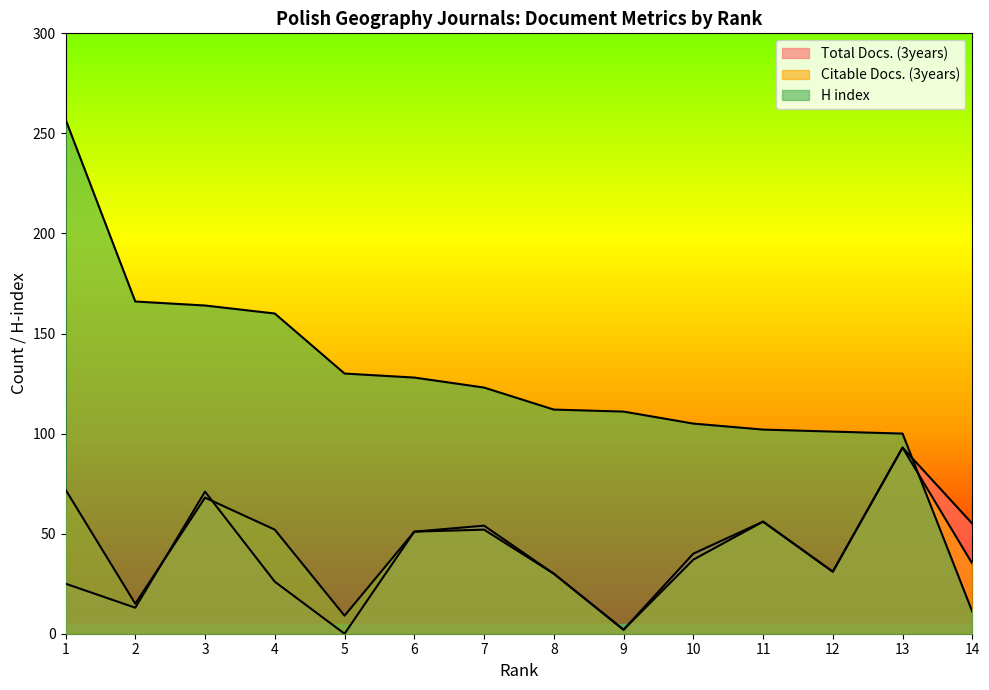

Is the value of H index at 12 greater than the value of Citable Docs. (3years) at 1?

Yes